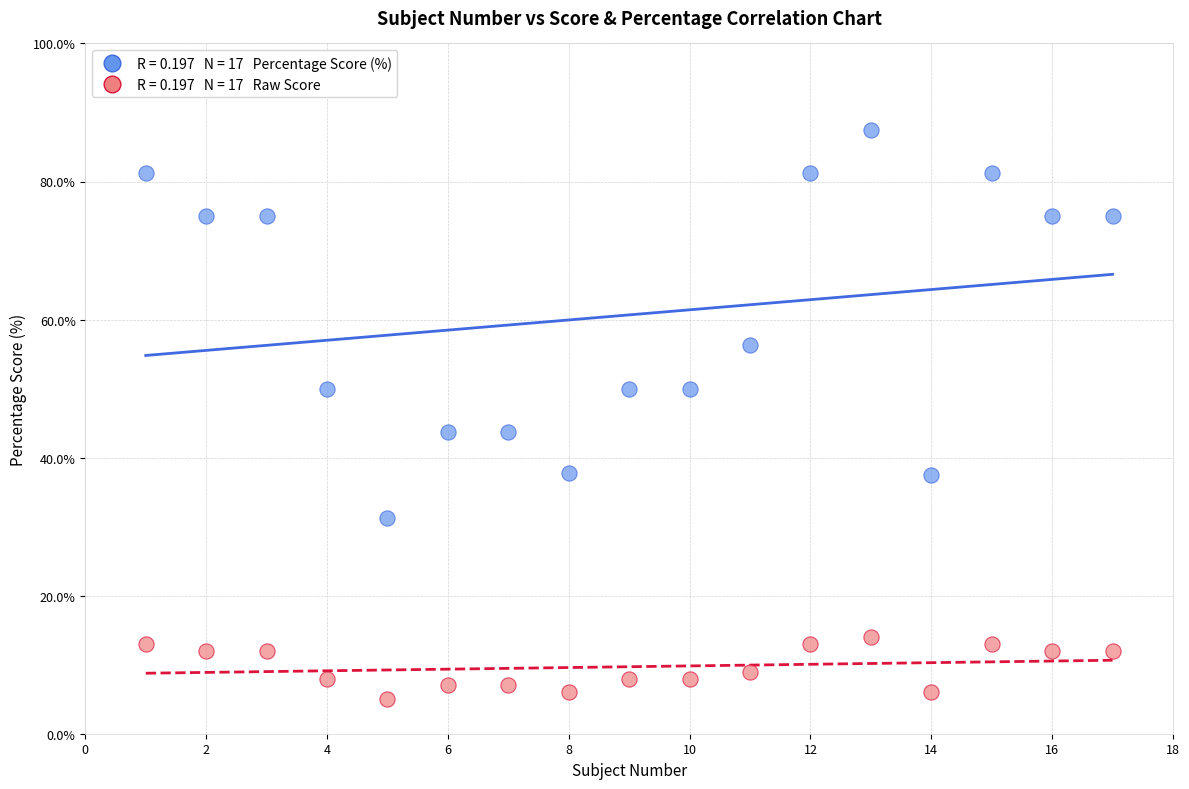

Across all data points, what is the range of X values (max minus min)?

16.0